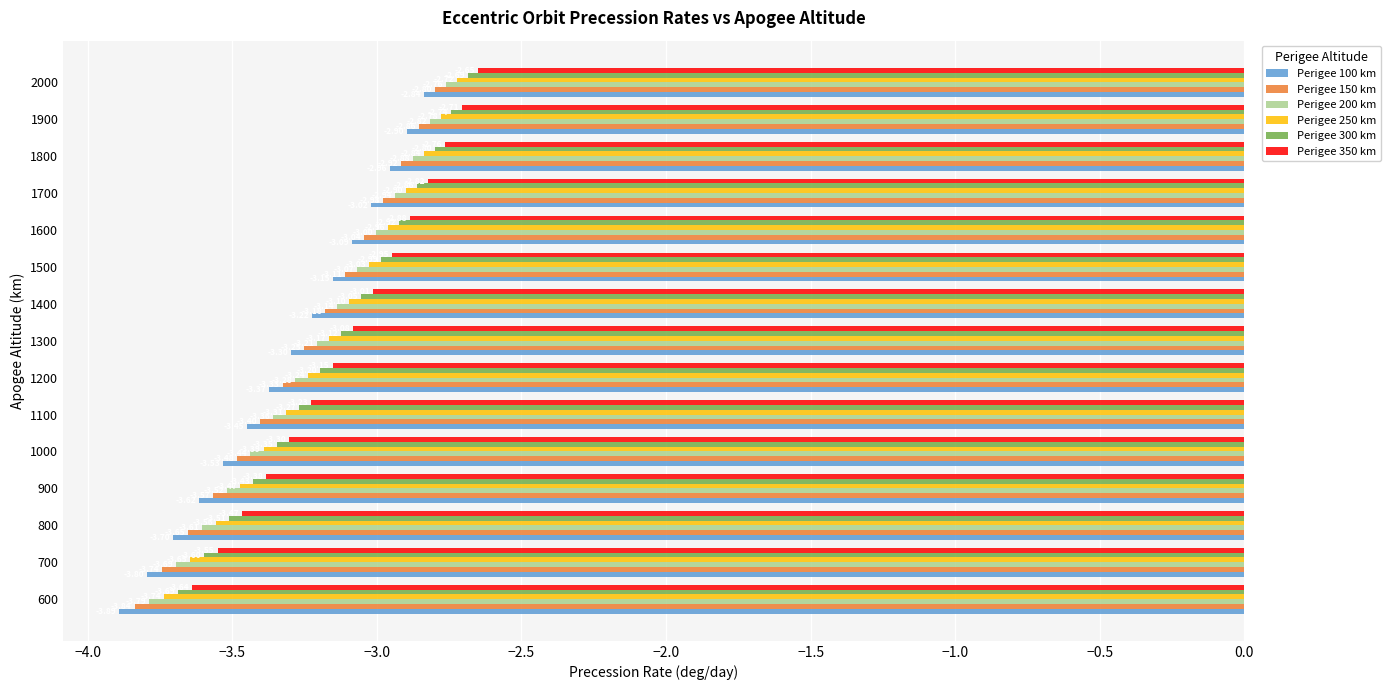

What is the difference between the maximum and minimum values in the Perigee 100 km series?

1.1